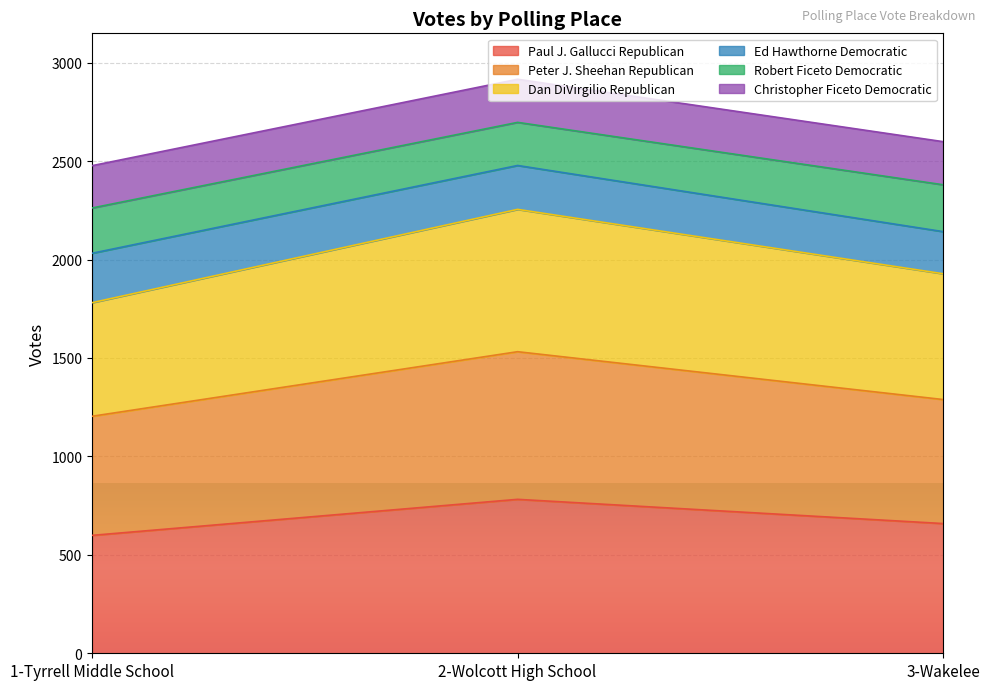

What is the highest value of the Paul J. Gallucci Republican series?

782